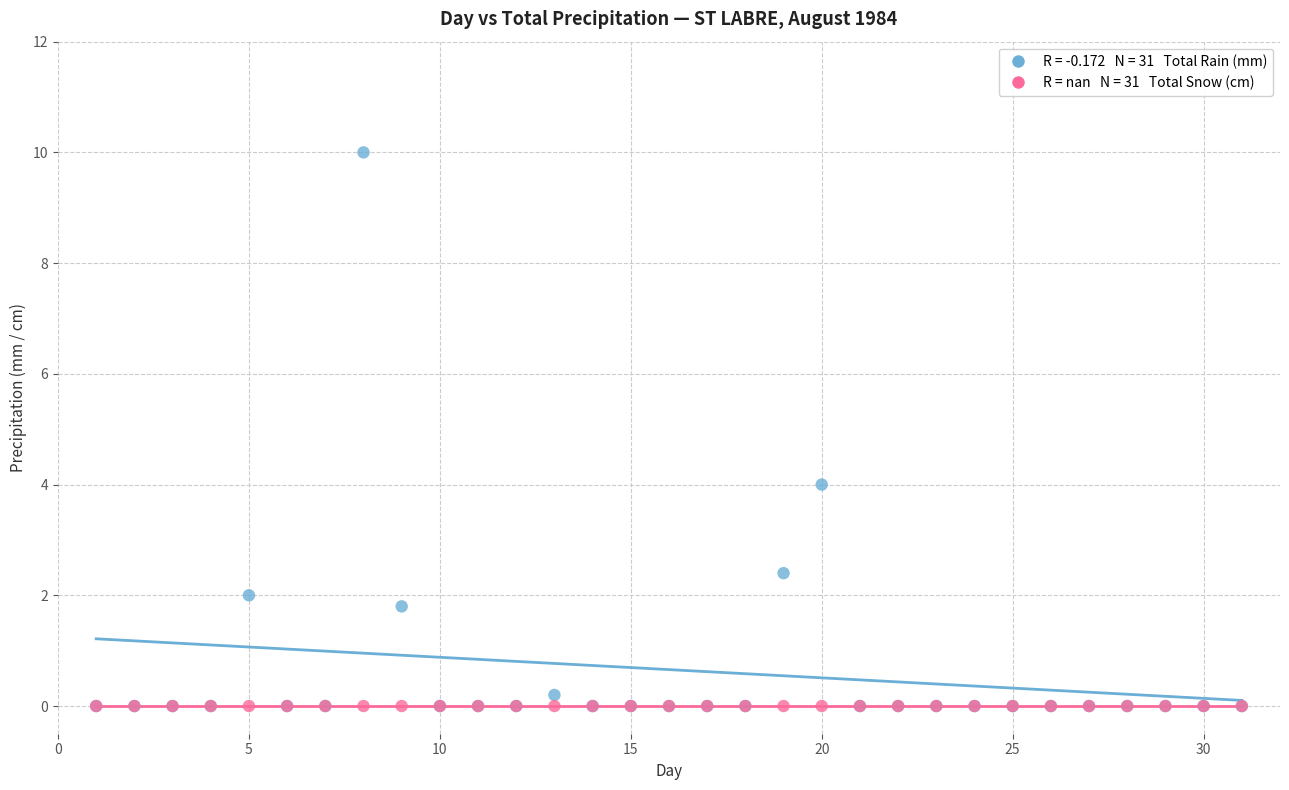

Across all series, what Y value is closest to 5?

4.0